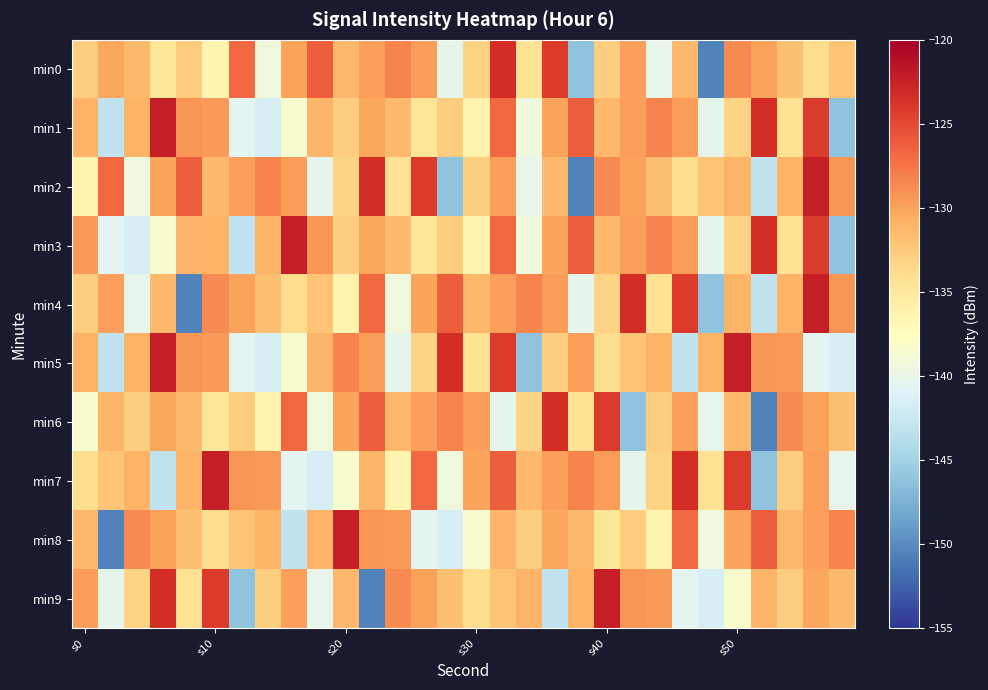

Rank the series by their maximum value, from lowest to highest.

min0, min6, min1, min2, min3, min4, min5, min7, min8, min9